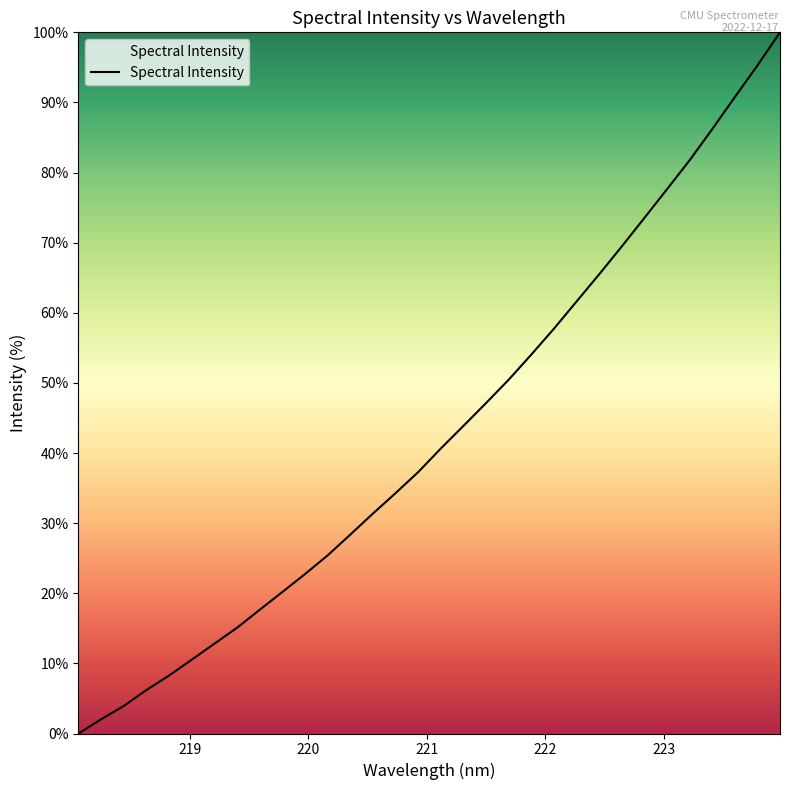

True or false: the data has more than 2 interior local peaks.

False